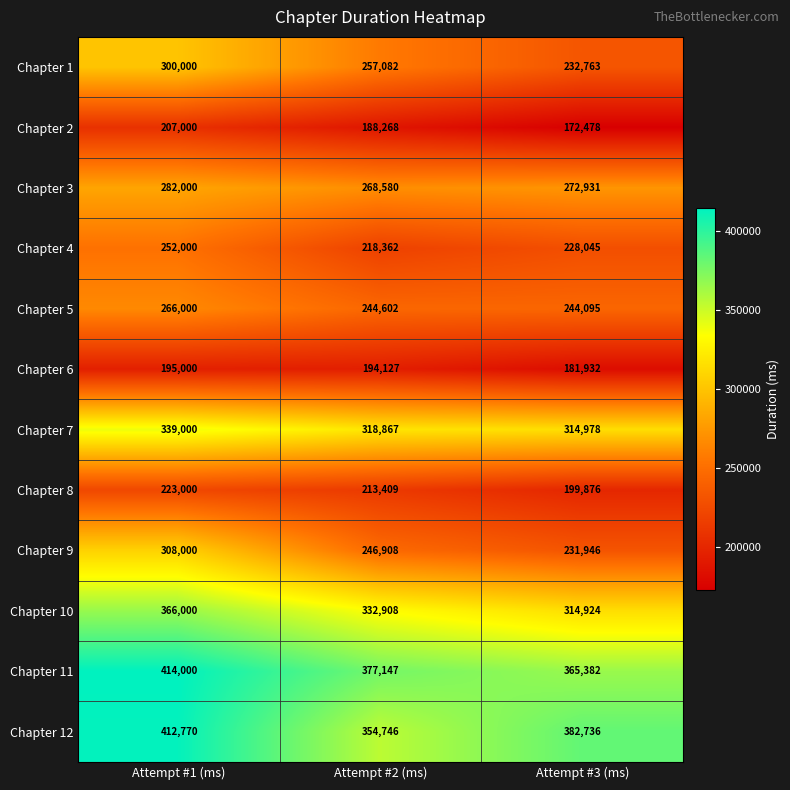

What is the total value across all series at Attempt #3 (ms)?

3142086